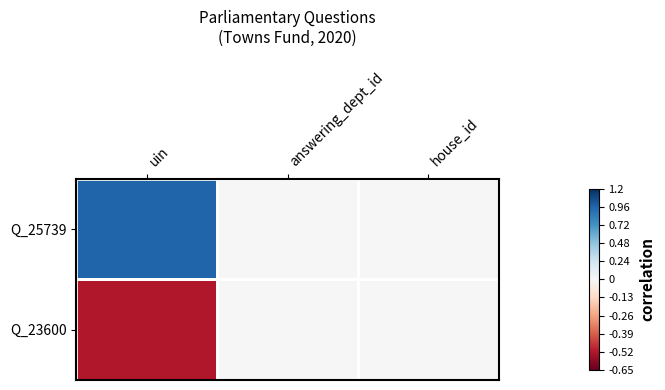

Between uin and answering_dept_id, which is larger?

uin